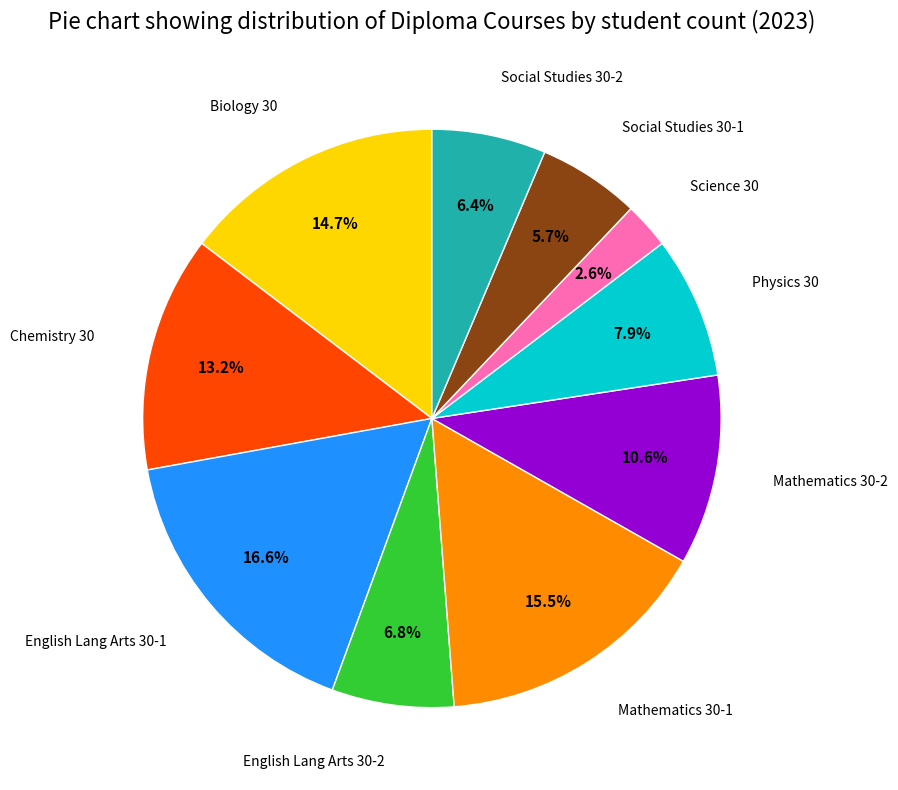

Does any single category account for the majority?

No